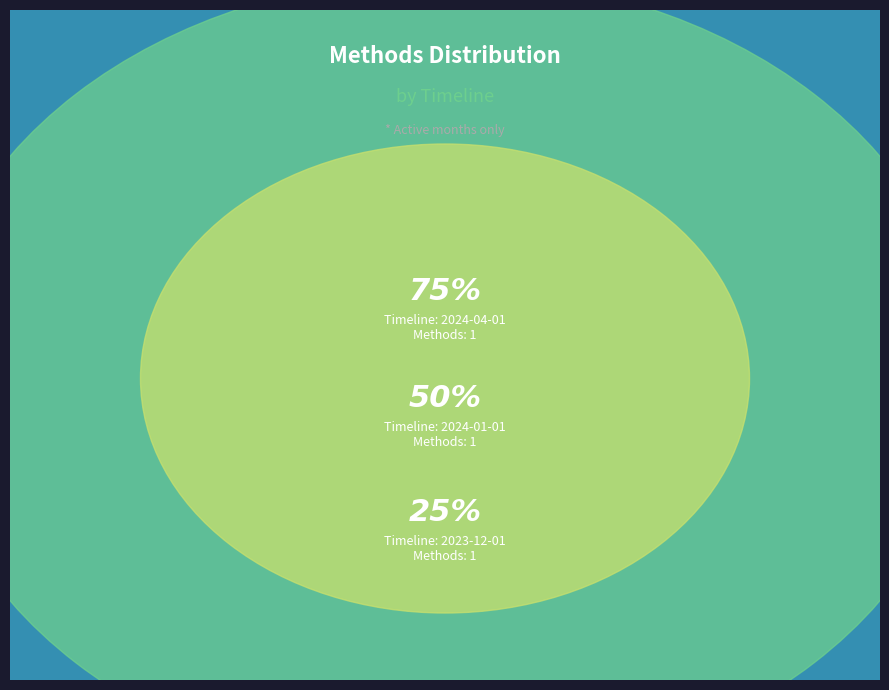

Between 2024-04-01 and 2024-01-01, which is larger?

2024-04-01